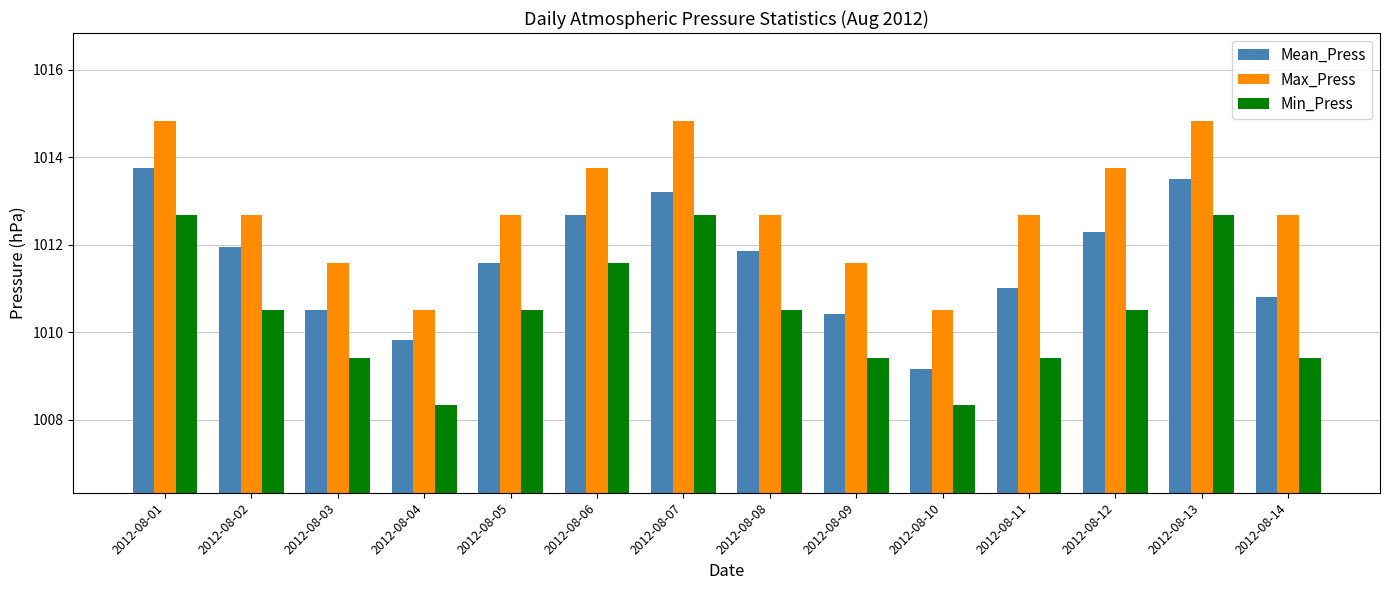

What is the value of the Min_Press bar at the 7th from the left?

1012.7